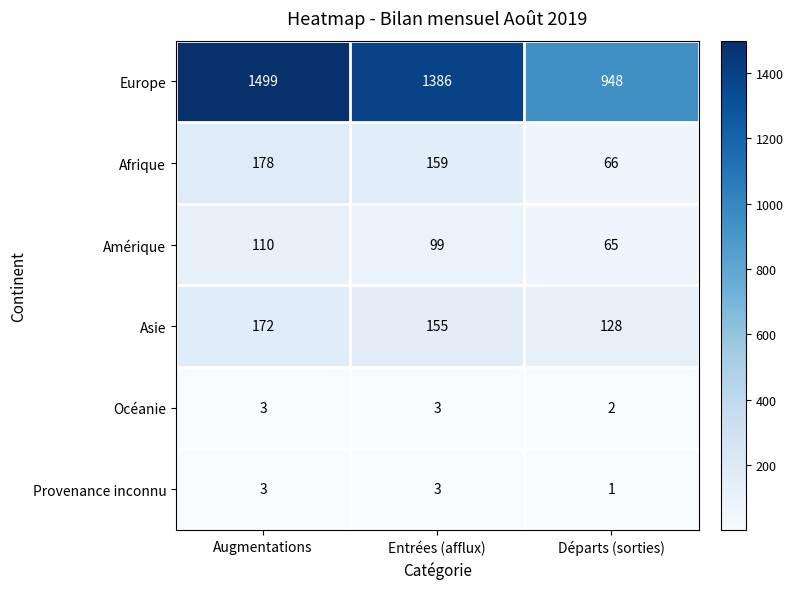

True or false: Amérique has a value of 145 at Augmentations.

False